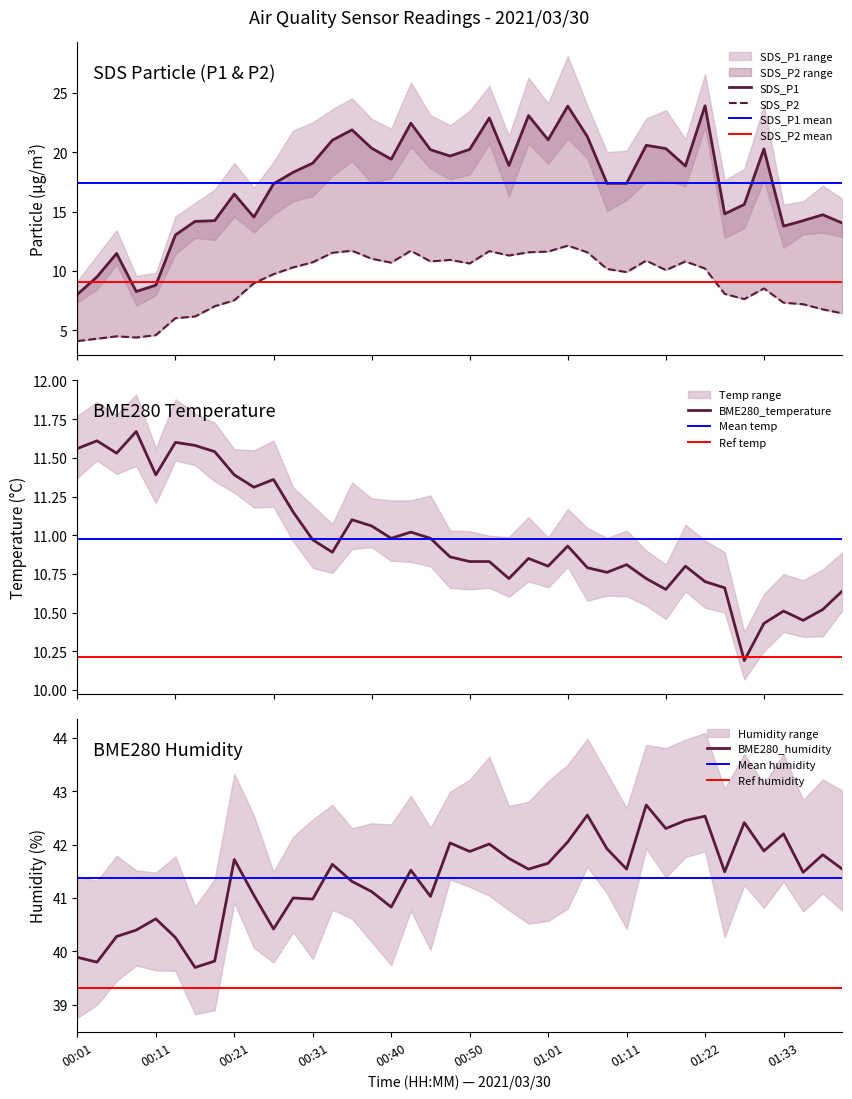

Which category has the highest value in the BME280_humidity series?

01:14